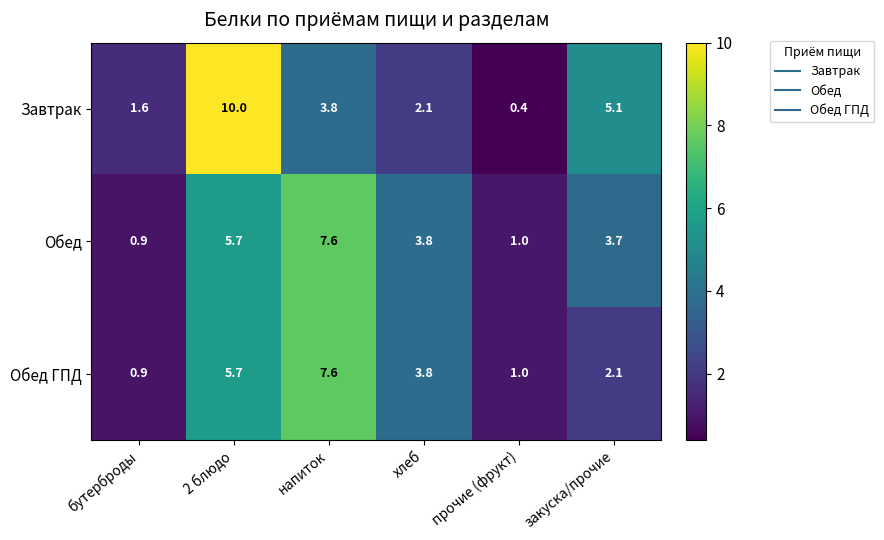

At which label does Завтрак first exceed 3?

2 блюдо